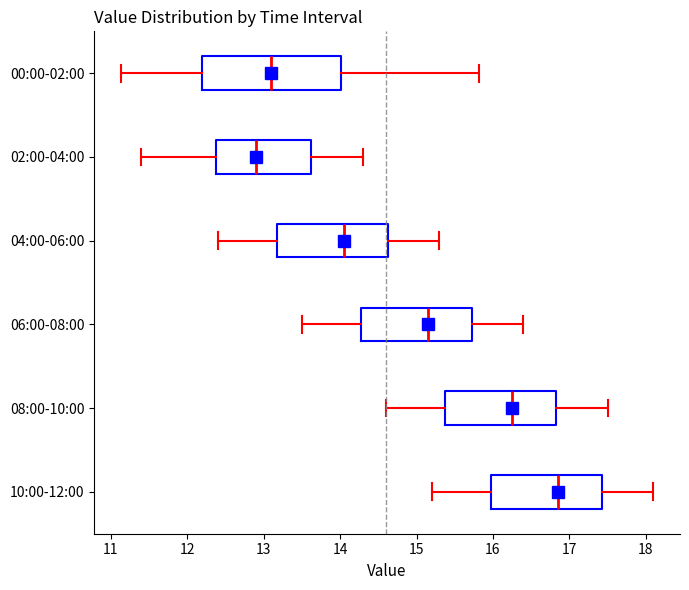

Which box is the widest, from its left edge to its right edge?

00:00-02:00